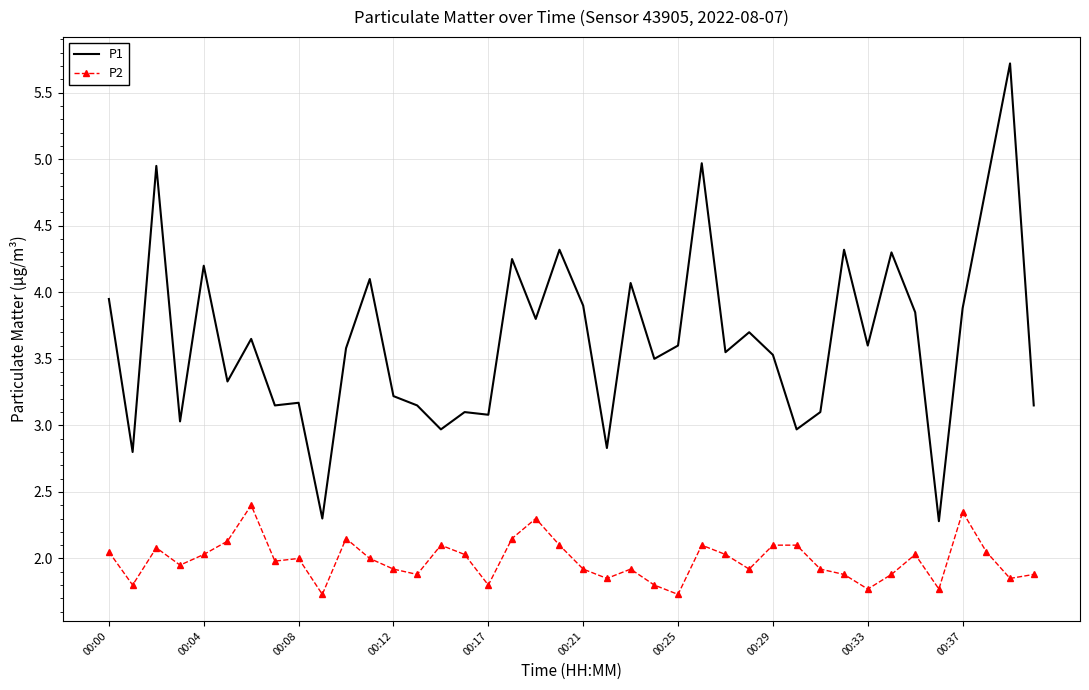

Which series has the widest spread of values?

P1